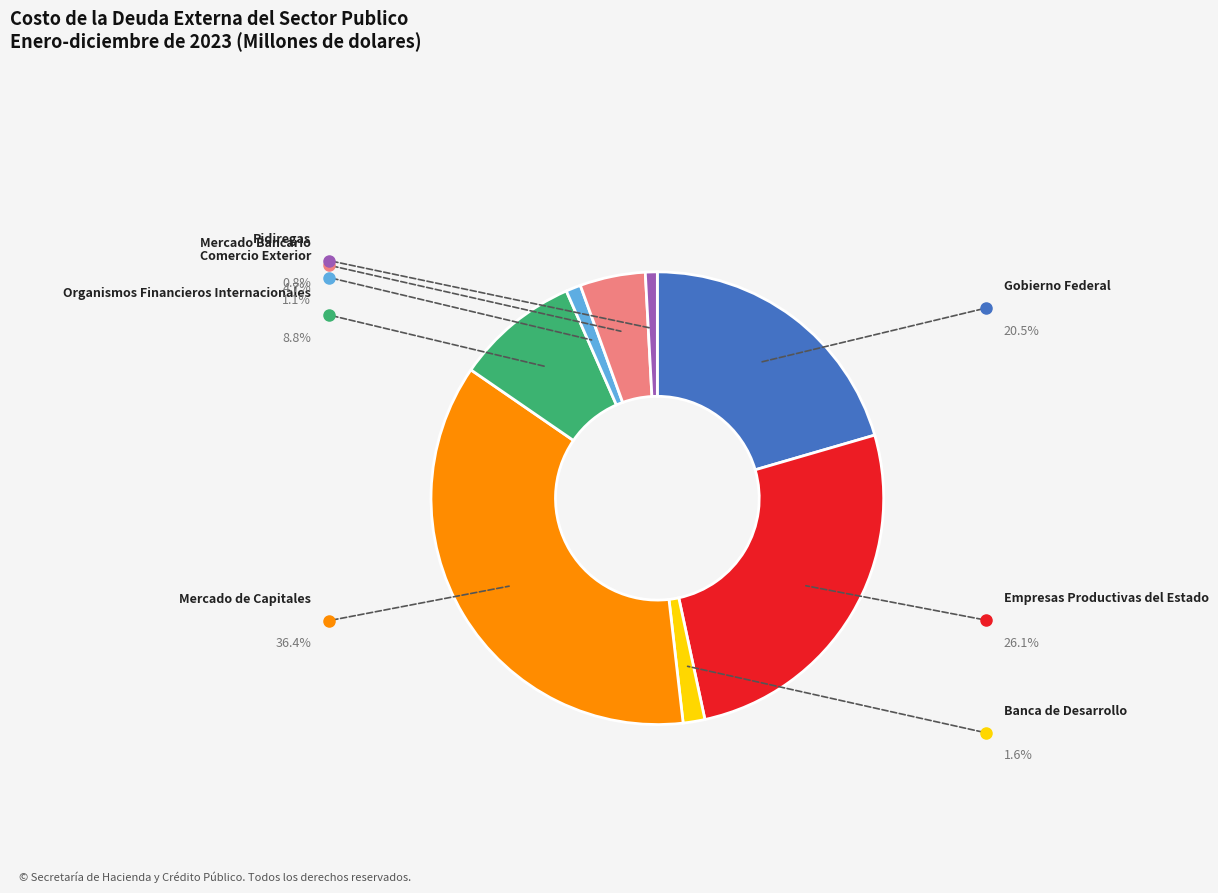

To the nearest percent, what percentage of the pie is Organismos Financieros Internacionales?

9%